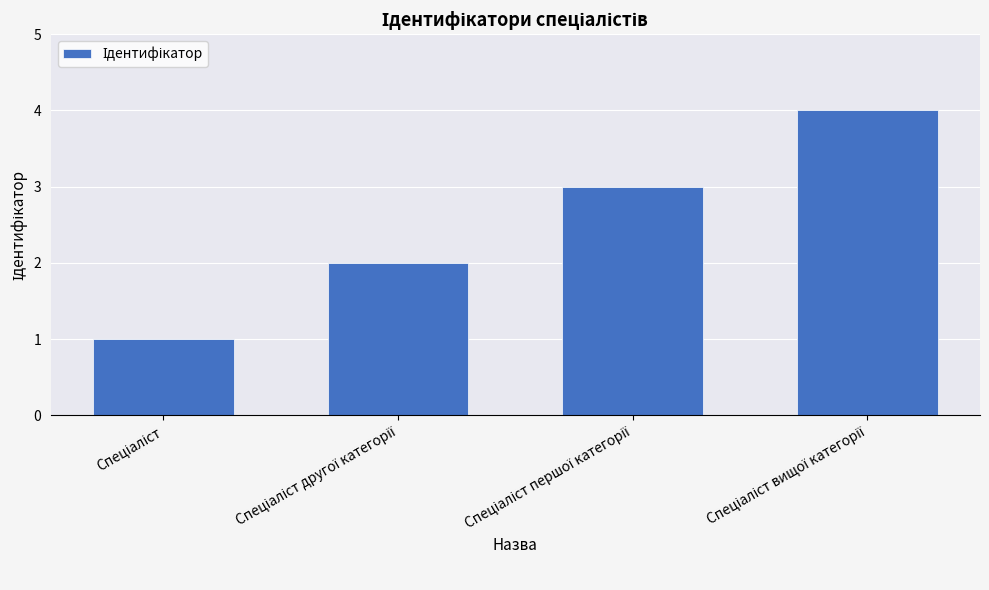

What is the greatest value displayed?

4